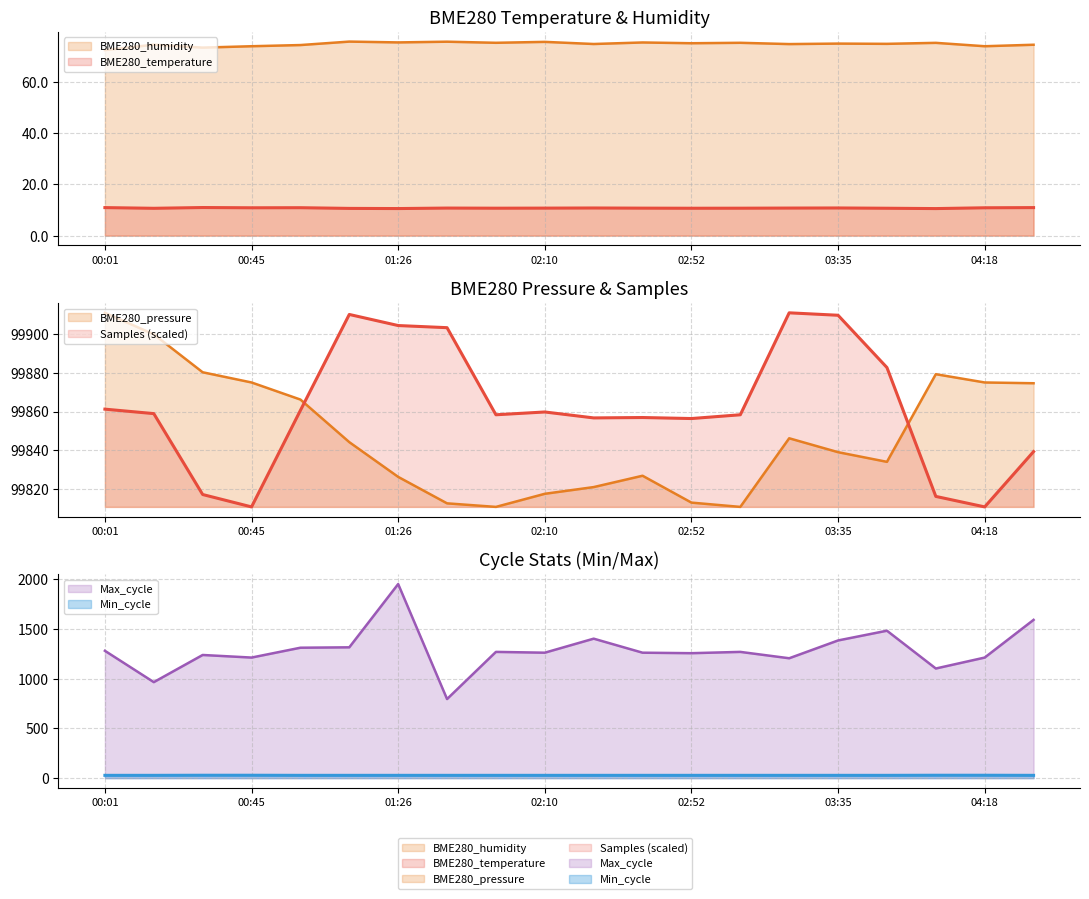

True or false: Max_cycle and BME280_humidity intersect in this chart.

False